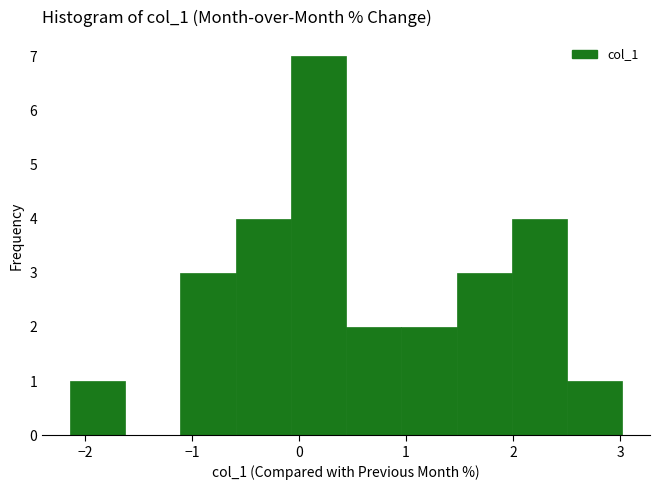

Reading left to right, transcribe this chart: for each bar, give the range it covers on the x-axis and its height. Neither the bar edges nor the heights are printed on the chart, so give them approximately, as read against the axes.

-2.1 to -1.6: 1
-1.6 to -1.1: 0
-1.1 to -0.6: 3
-0.6 to -0.1: 4
-0.1 to 0.4: 7
0.4 to 1.0: 2
1.0 to 1.5: 2
1.5 to 2.0: 3
2.0 to 2.5: 4
2.5 to 3.0: 1